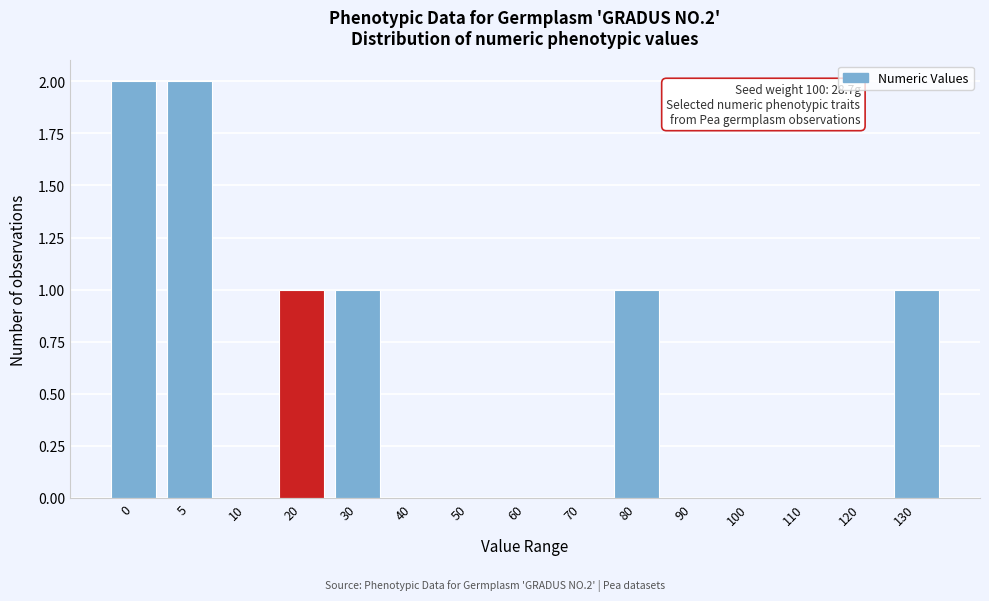

Reading right to left, what are all the values shown in this chart?

130=1	120=0	110=0	100=0	90=0	80=1	70=0	60=0	50=0	40=0	30=1	20=1	10=0	5=2	0=2